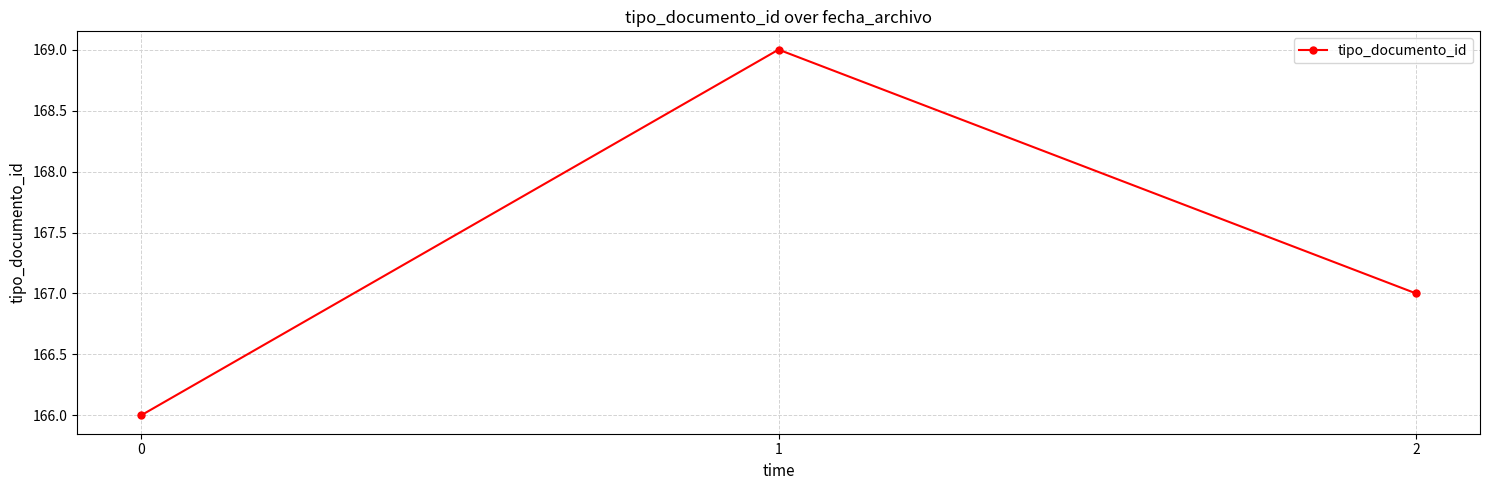

The chart shows a value of 227 at 0. True or false?

False